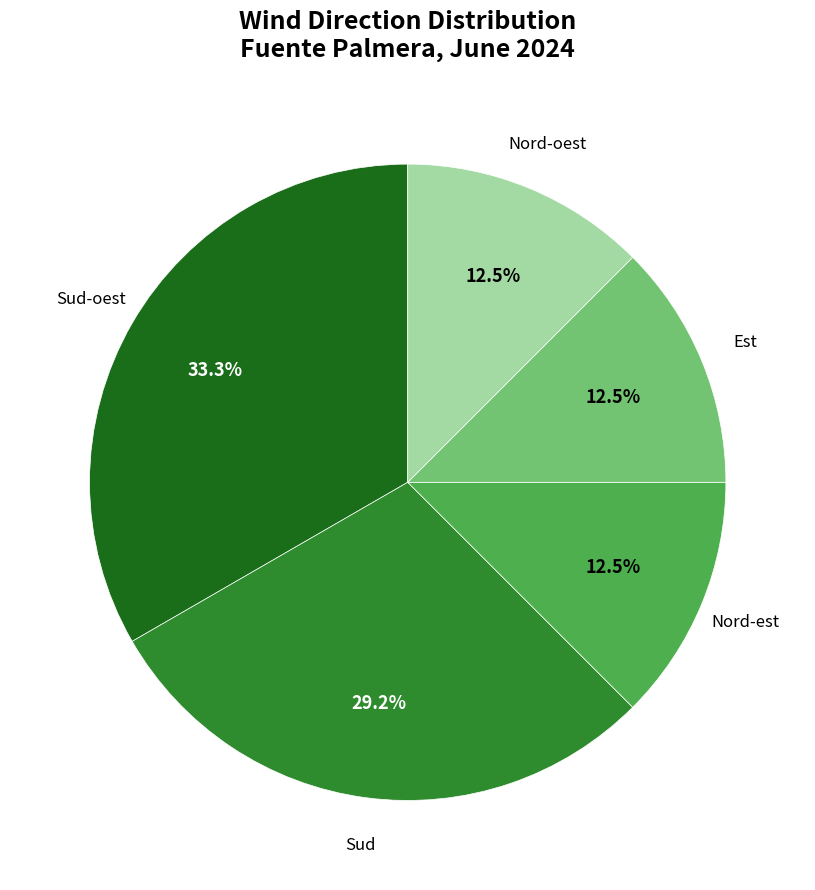

How many segments does this pie chart have?

5